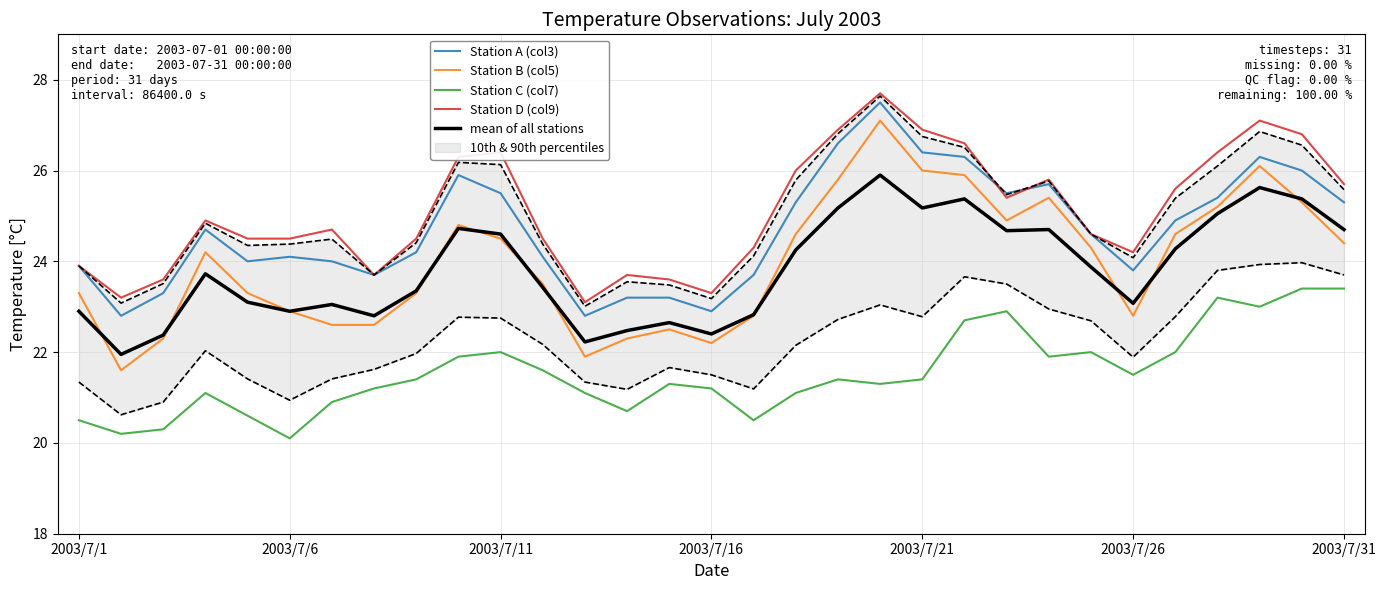

Is it true that Station B (col5) equals 26.0 at 2003/7/21?

True